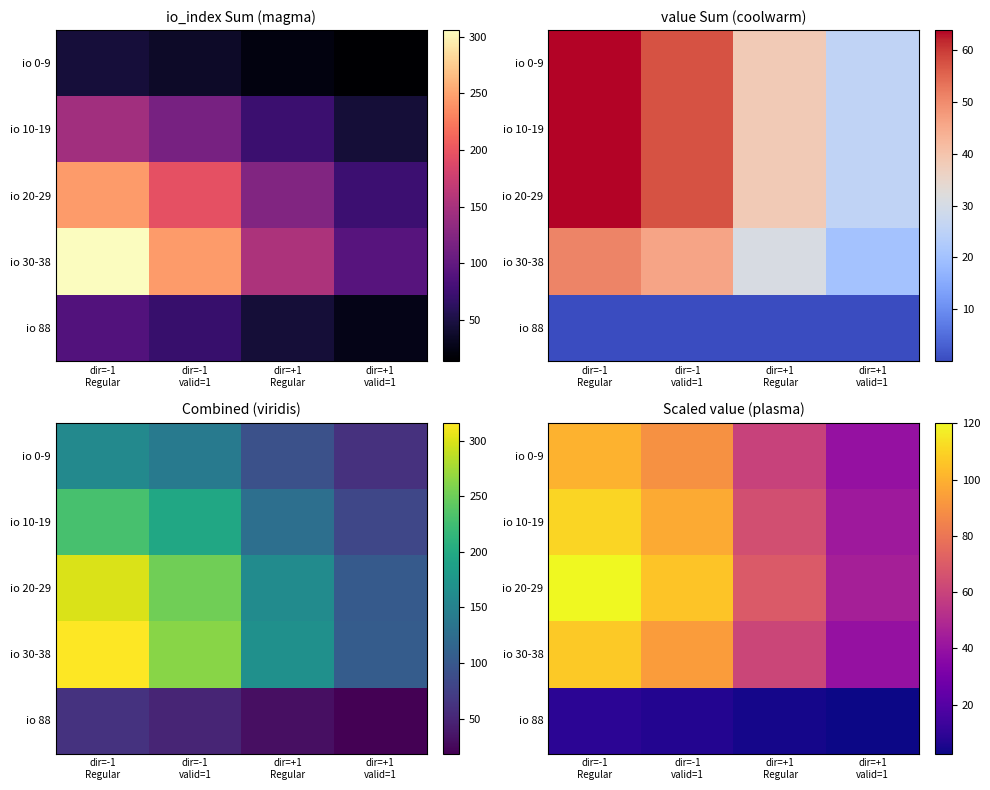

At which category does the chart reach its minimum across all series?

dir=+1
valid=1